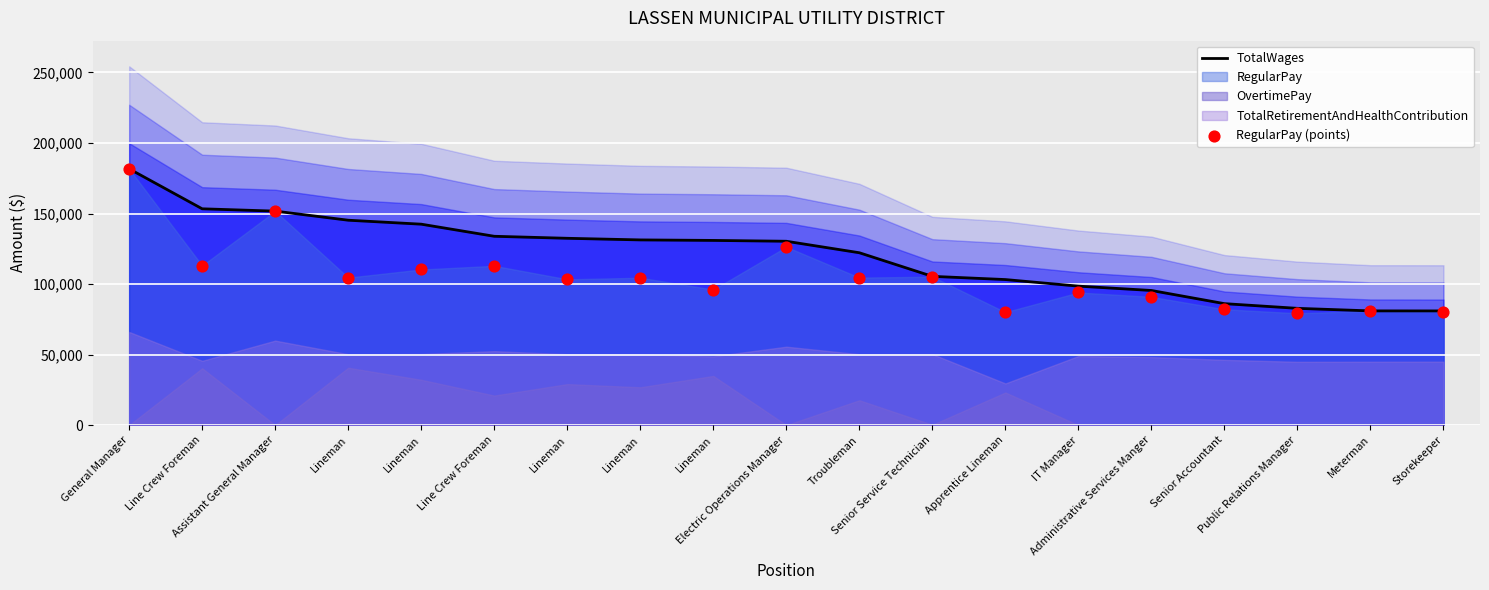

At how many categories does at least one series exceed 128672?

10